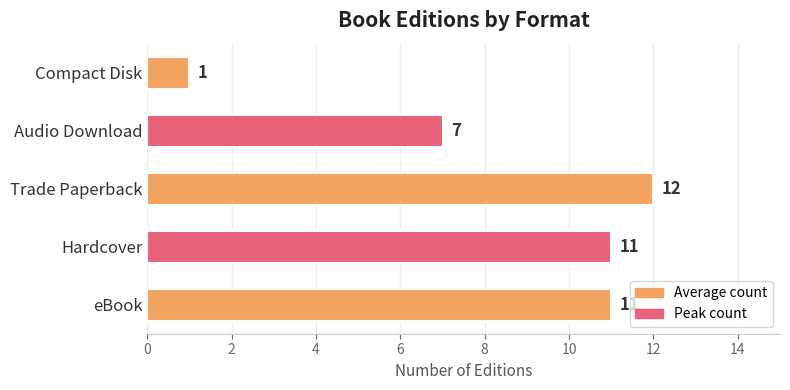

What is the smallest value displayed?

1